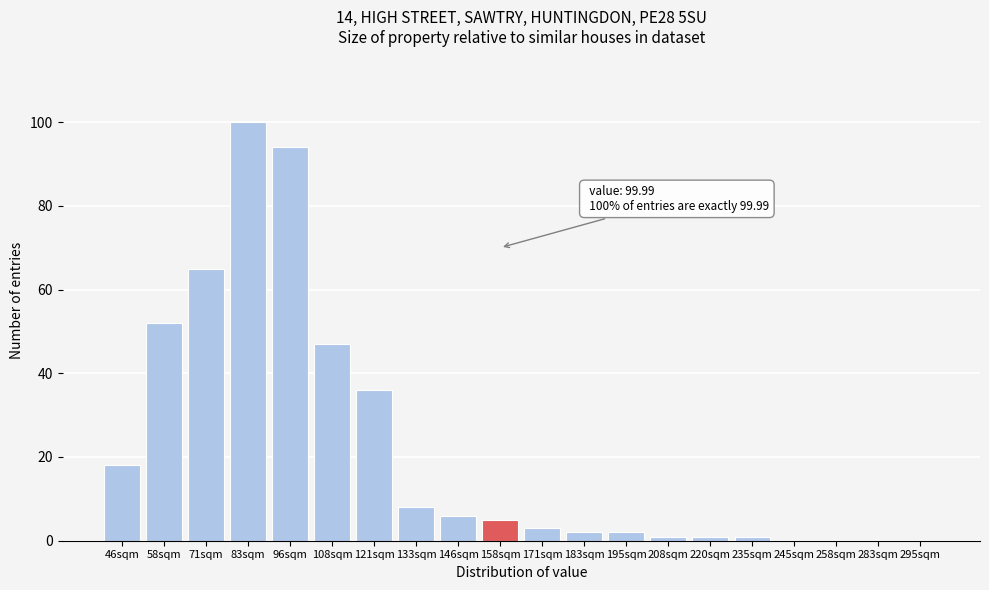

Reading left to right, list all the values displayed in this chart.

46sqm=18	58sqm=52	71sqm=65	83sqm=100	96sqm=94	108sqm=47	121sqm=36	133sqm=8	146sqm=6	158sqm=5	171sqm=3	183sqm=2	195sqm=2	208sqm=1	220sqm=1	235sqm=1	245sqm=0	258sqm=0	283sqm=0	295sqm=0